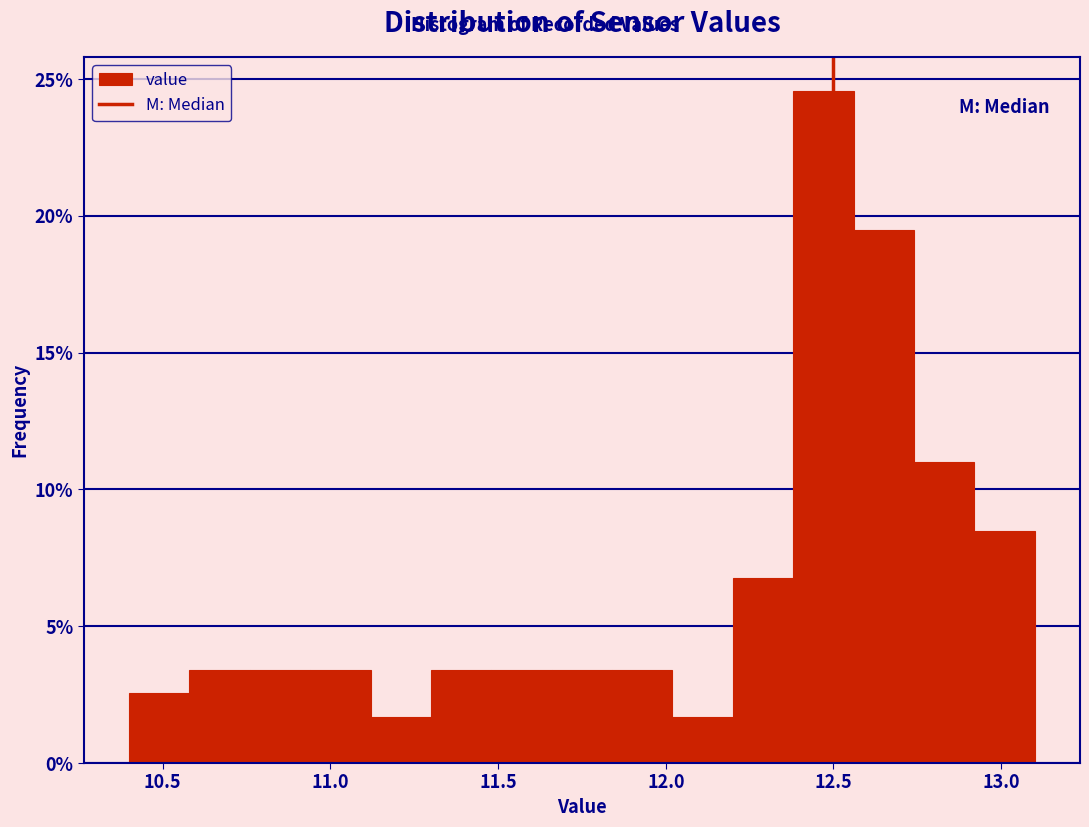

Read against the x-axis, roughly where is the centre of the tallest bar?

12.45